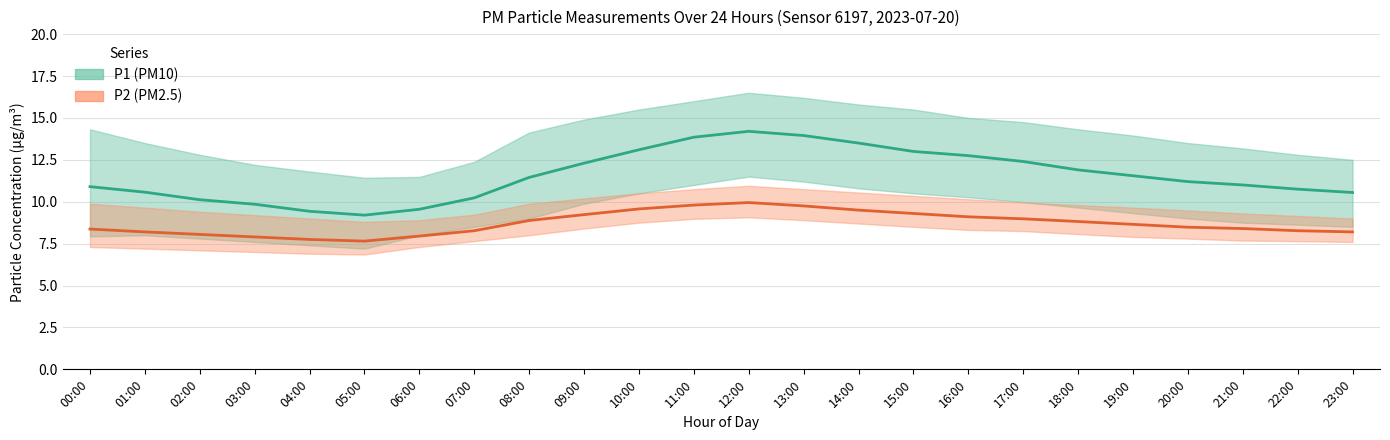

True or false: P1 (PM10) and P2 (PM2.5) intersect in this chart.

False